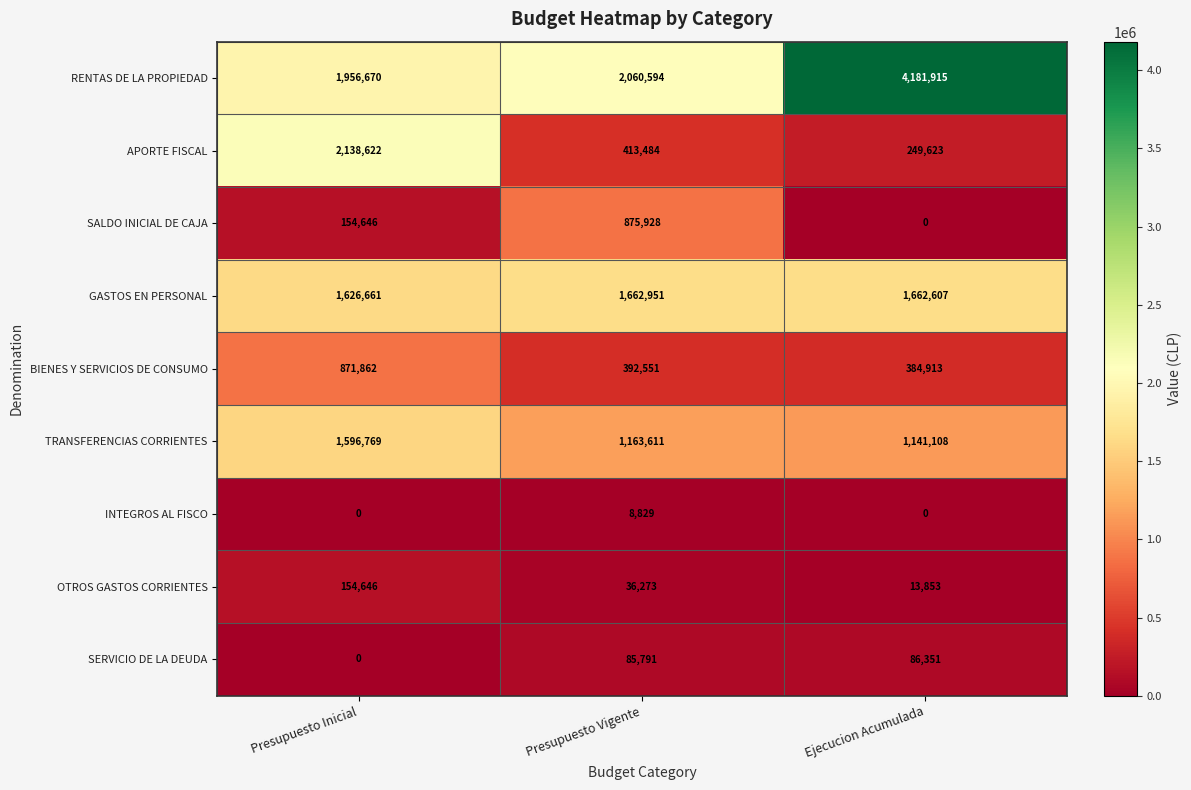

Between Presupuesto Inicial and Presupuesto Vigente, which series saw the biggest shift?

APORTE FISCAL